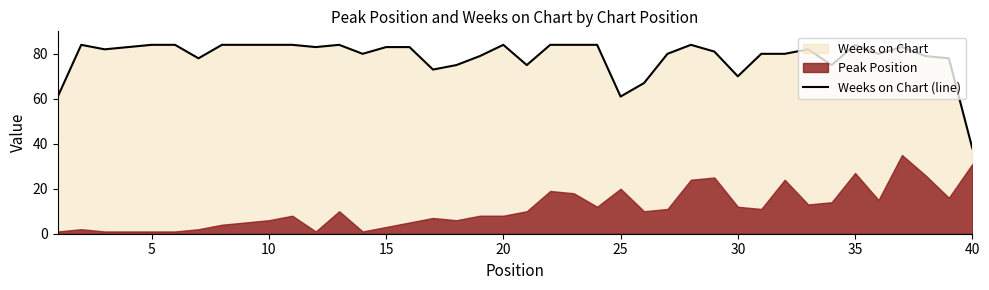

True or false: Weeks on Chart (line) has a value of 151 at 10.

False